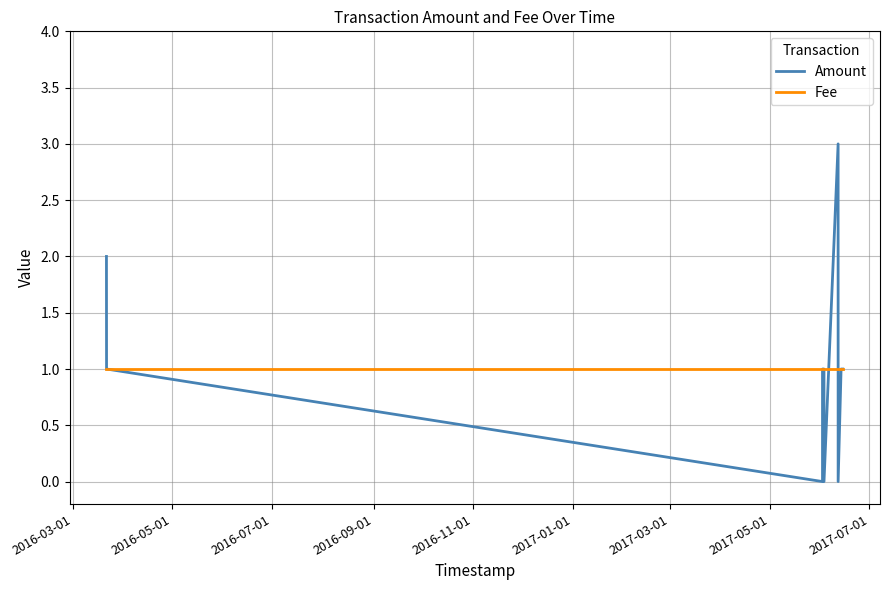

List the series in order of their peak value, lowest first.

Fee, Amount